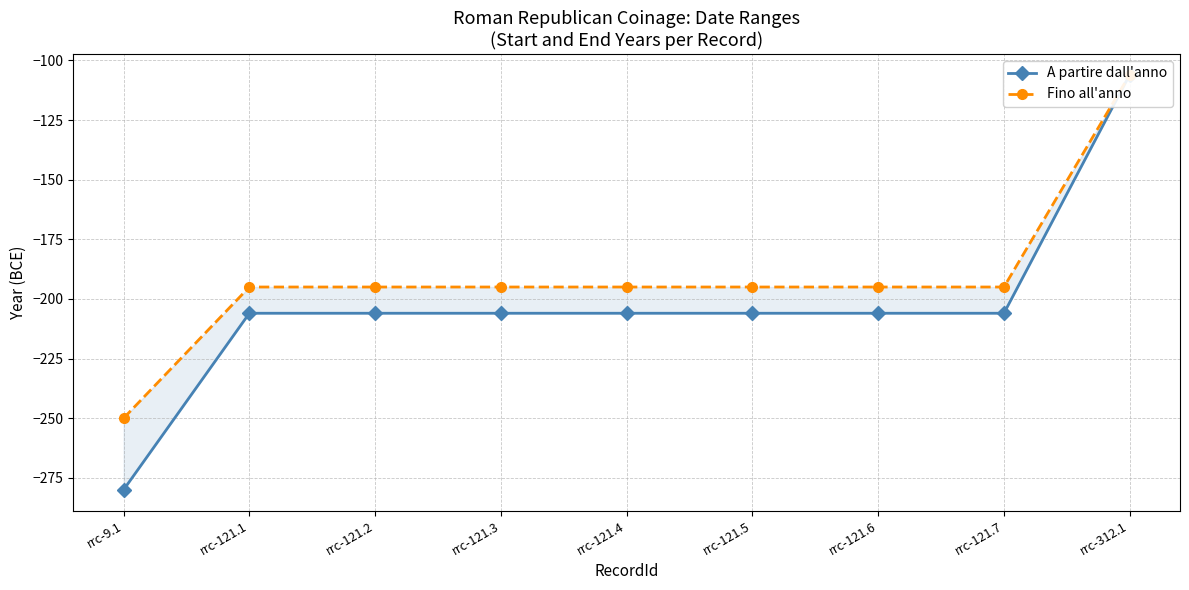

At which label does Fino all'anno reach its minimum?

rrc-9.1